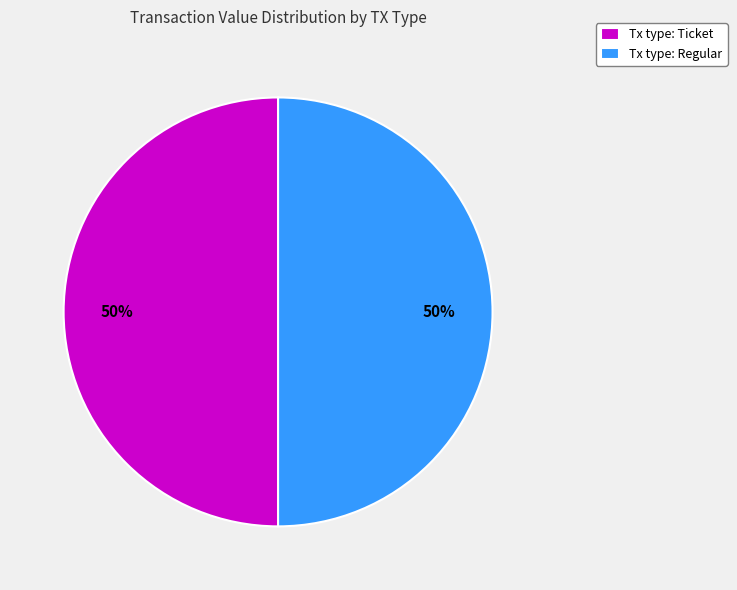

What percentage is the Tx type: Regular slice, to the nearest percent?

50%